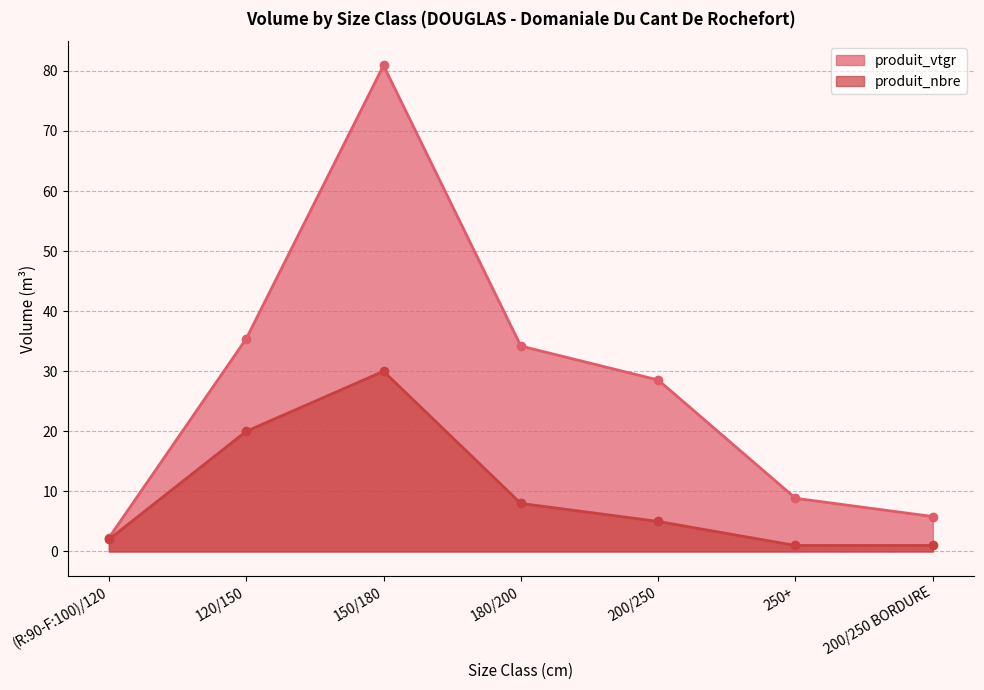

Reading left to right, what are all the values shown in this chart?

produit_vtgr: 2.3	35.4	80.9	34.2	28.5	8.9	5.8
produit_nbre: 2.0	20.0	30.0	8.0	5.0	1.0	1.0